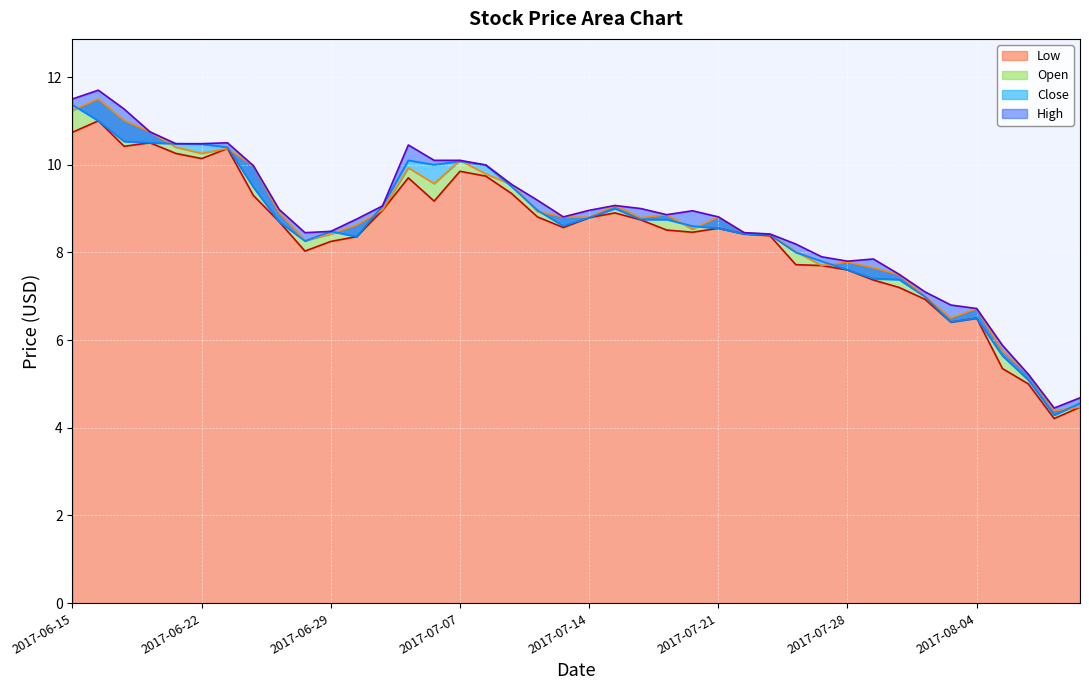

What is the highest value of the Low series?

11.0